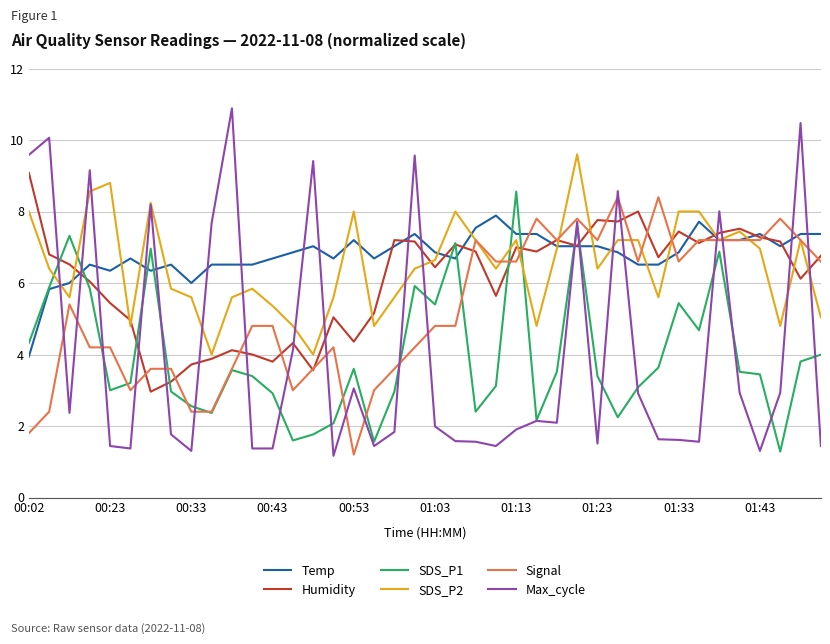

List the series in order of their peak value, highest first.

Max_cycle, SDS_P2, Humidity, SDS_P1, Signal, Temp